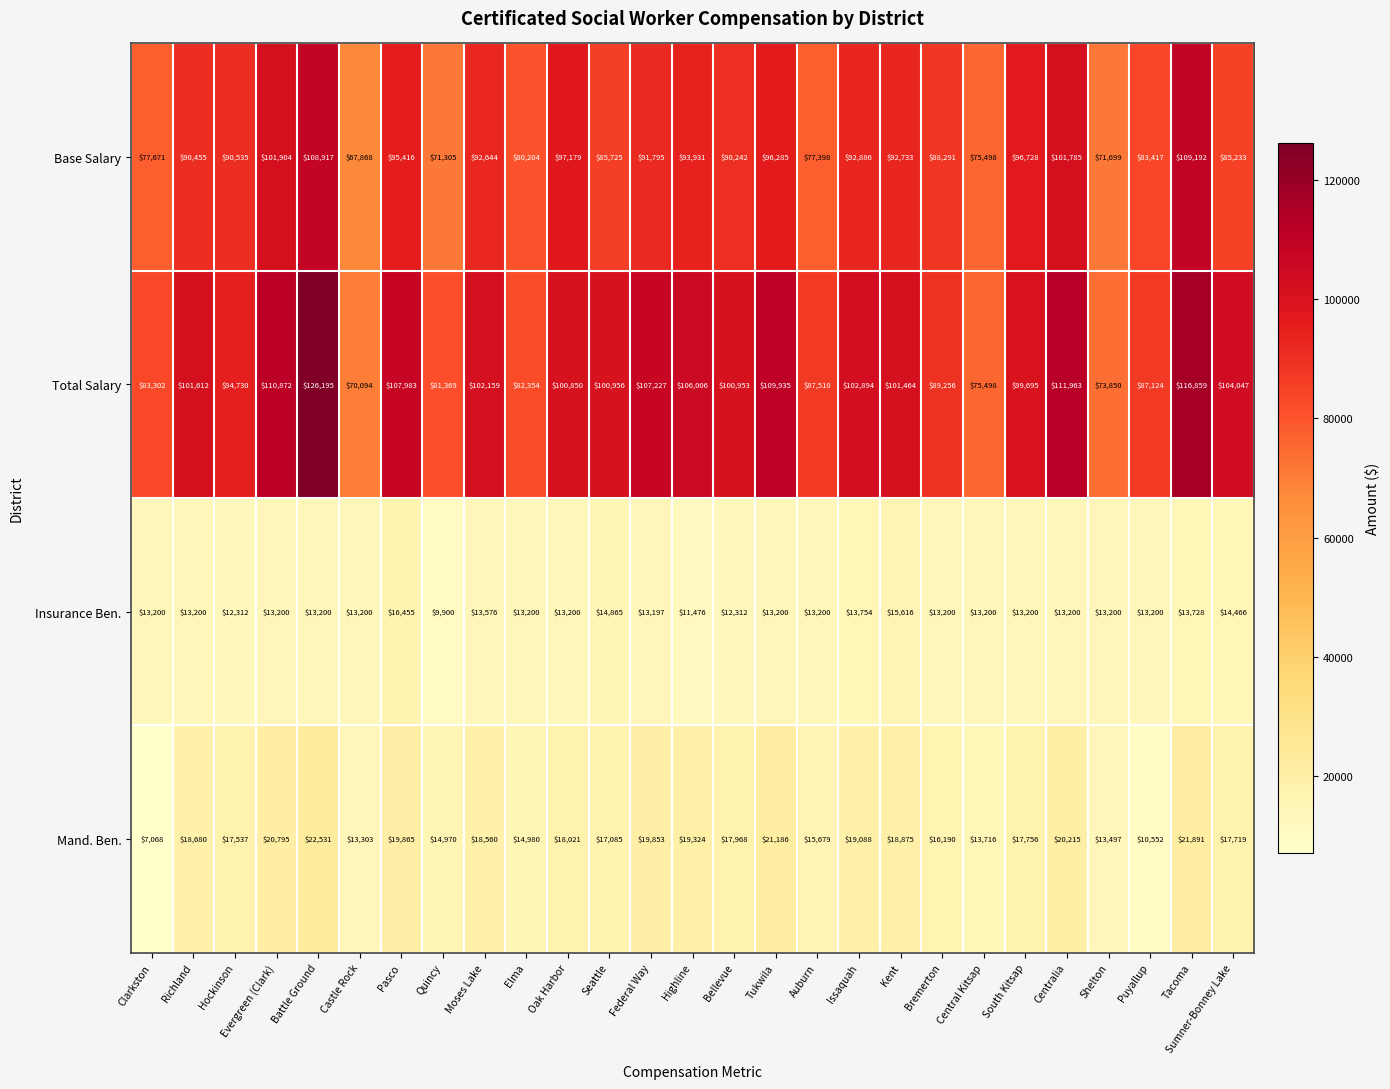

Read the Total Salary value at Shelton.

73850